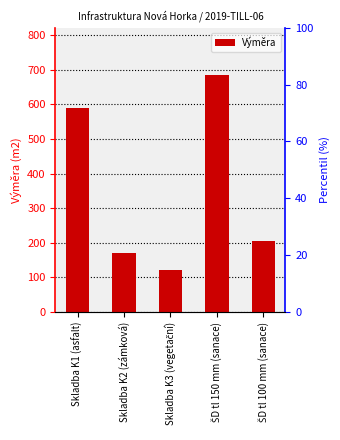

What is the change in value from Skladba K1 (asfalt) to ŠD tl 150 mm (sanace)?

+96.2